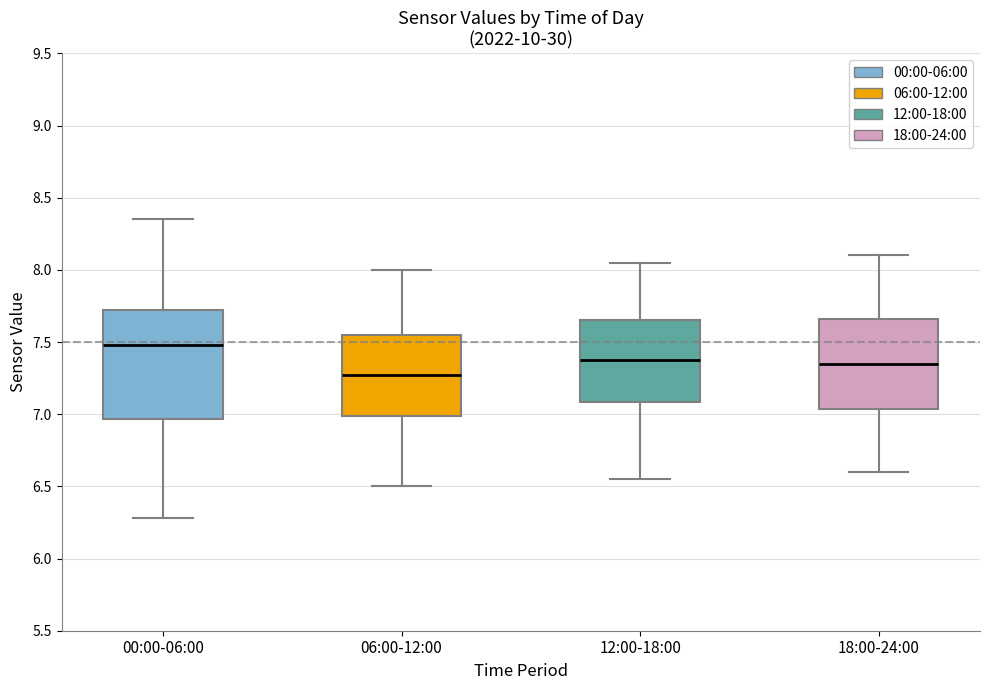

Reading left to right, read every box against the y-axis: the position of its median line, the range the box covers, and the ends of its whiskers. The values are not printed on the chart, so give them approximately, as read against the axis.

00:00-06:00: median 7.50, box 6.95 to 7.70, whiskers 6.30 to 8.35
06:00-12:00: median 7.30, box 7.00 to 7.55, whiskers 6.50 to 8.00
12:00-18:00: median 7.40, box 7.10 to 7.65, whiskers 6.55 to 8.05
18:00-24:00: median 7.35, box 7.05 to 7.65, whiskers 6.60 to 8.10